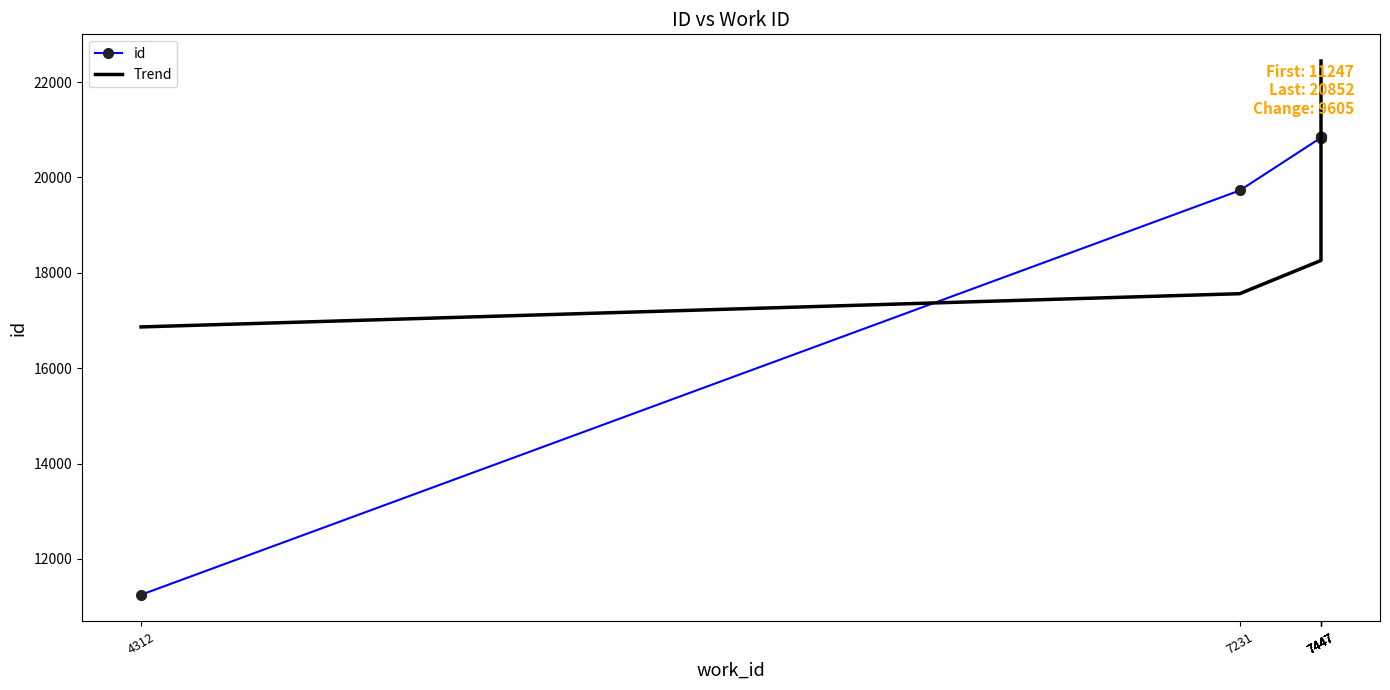

Read the id value at 7447.

20835.0